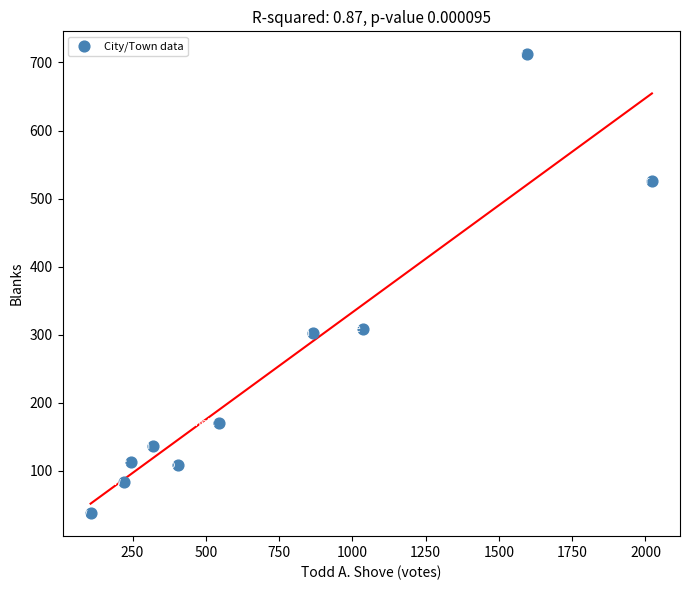

What is the average Y value?

250